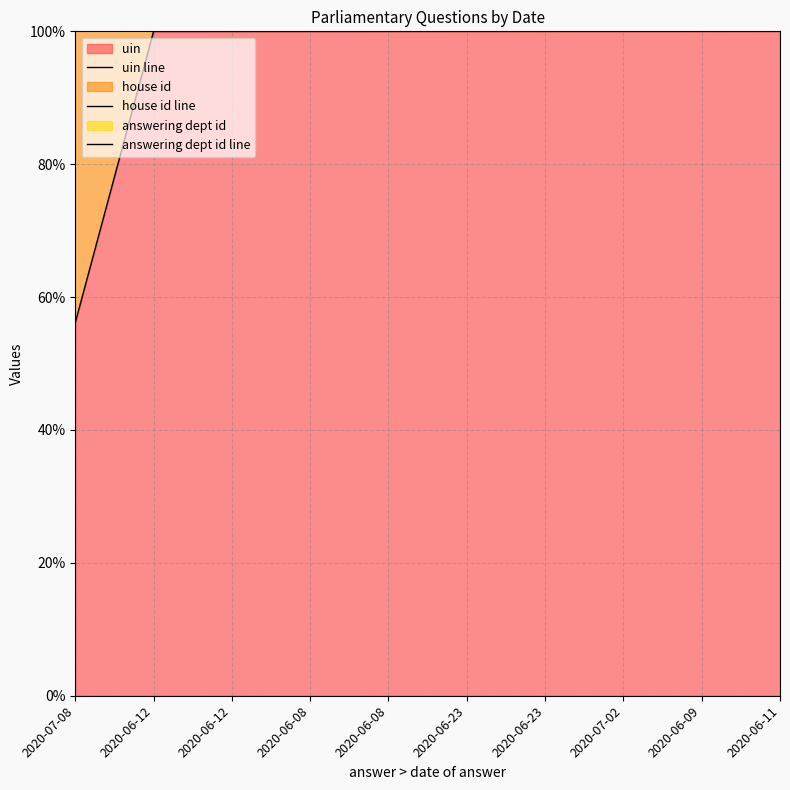

What is the difference between the maximum and second lowest values in the answering dept id line series?

73.6